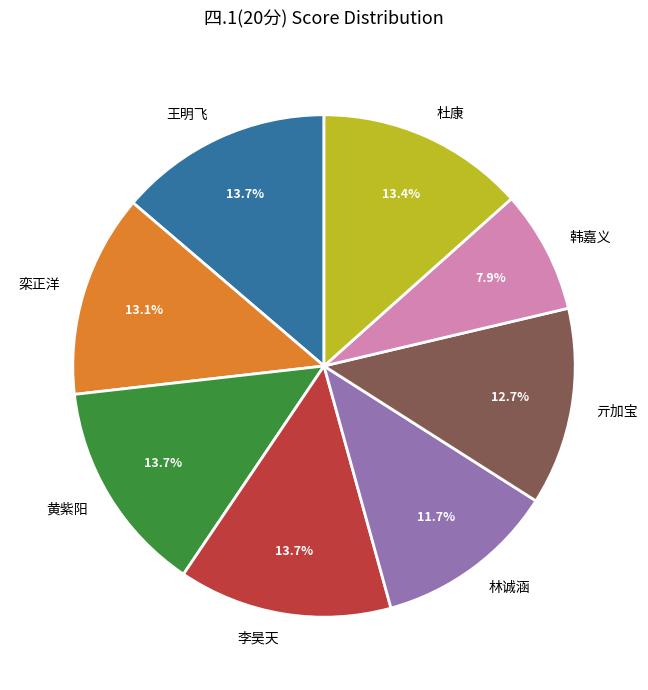

What percentage is the 黄紫阳 slice, to the nearest percent?

14%